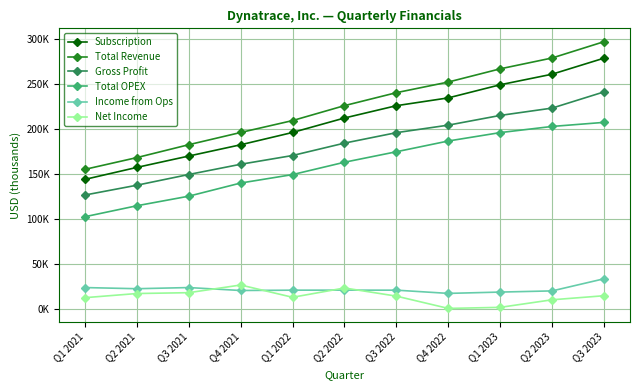

Is it true that Income from Ops equals 33773 at Q3 2021?

False